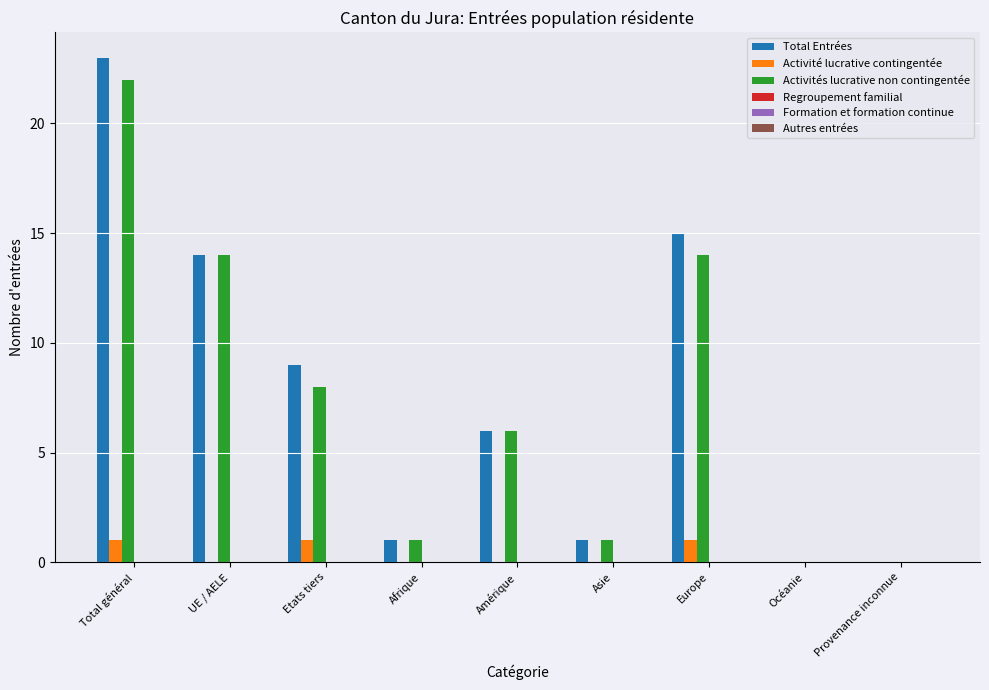

Reading left to right, transcribe all the data shown in this chart.

Total Entrées: Total général=23	UE / AELE=14	Etats tiers=9	Afrique=1	Amérique=6	Asie=1	Europe=15	Océanie=0	Provenance inconnue=0
Activité lucrative contingentée: Total général=1	UE / AELE=0	Etats tiers=1	Afrique=0	Amérique=0	Asie=0	Europe=1	Océanie=0	Provenance inconnue=0
Activités lucrative non contingentée: Total général=22	UE / AELE=14	Etats tiers=8	Afrique=1	Amérique=6	Asie=1	Europe=14	Océanie=0	Provenance inconnue=0